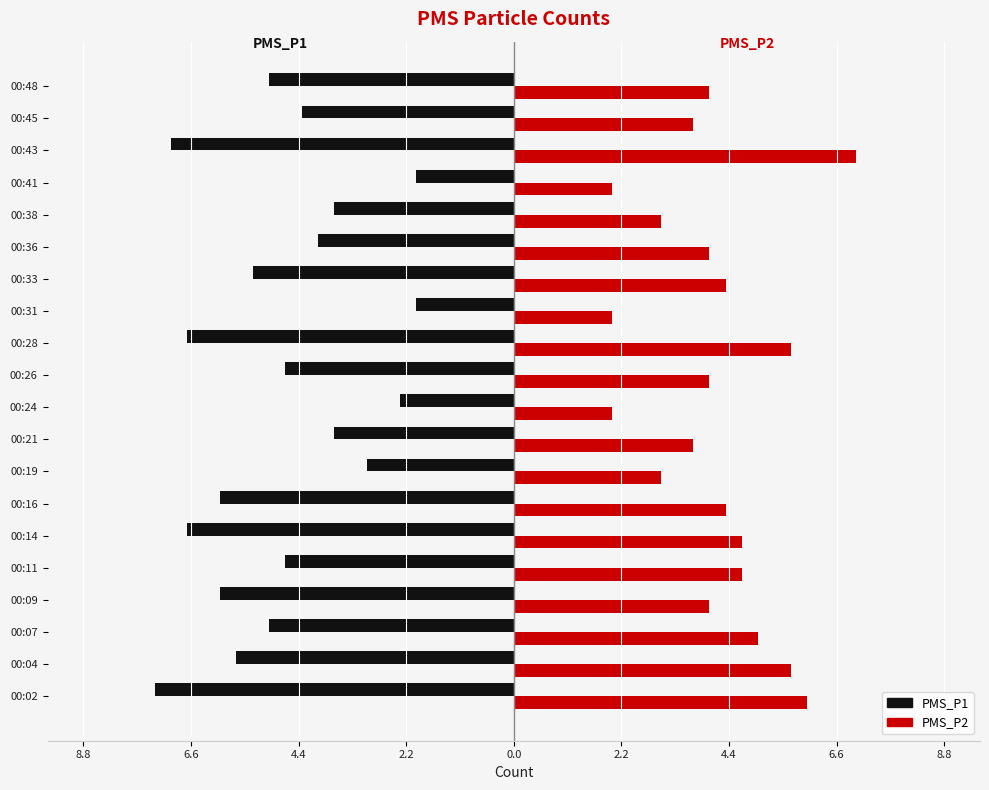

What are all the series names shown in the legend?

PMS_P1, PMS_P2